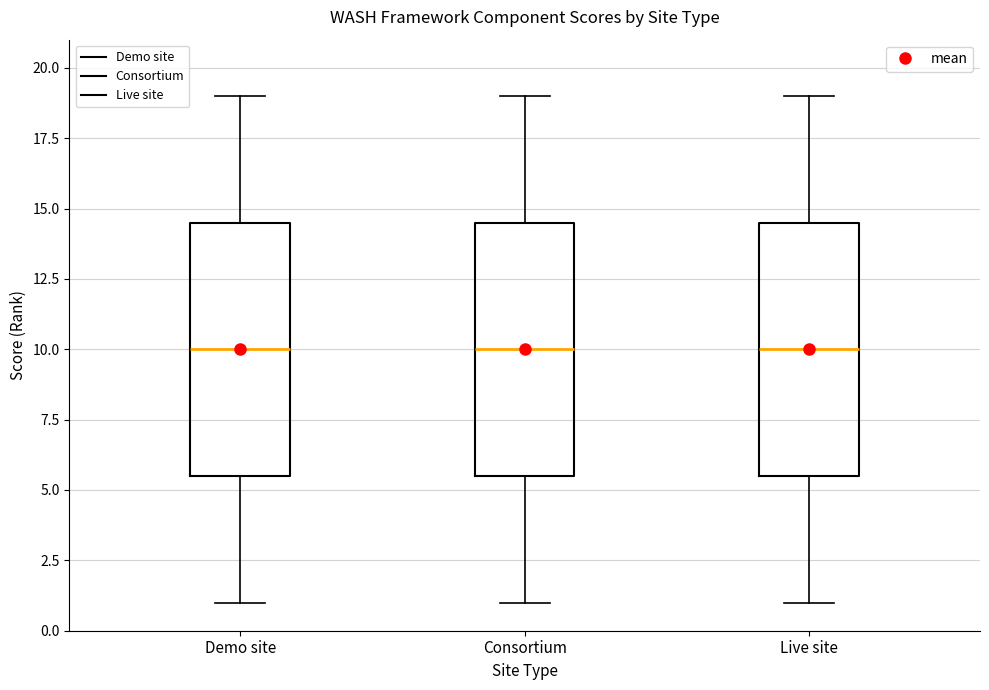

Reading left to right, transcribe this box plot: for each box, give where its median line is, the range the box spans, and where its two whiskers end, as read against the y-axis. The values are not printed on the chart, so give them approximately, as read against the axis.

Demo site: median 10.0, box 5.5 to 14.5, whiskers 1.0 to 19.0
Consortium: median 10.0, box 5.5 to 14.5, whiskers 1.0 to 19.0
Live site: median 10.0, box 5.5 to 14.5, whiskers 1.0 to 19.0